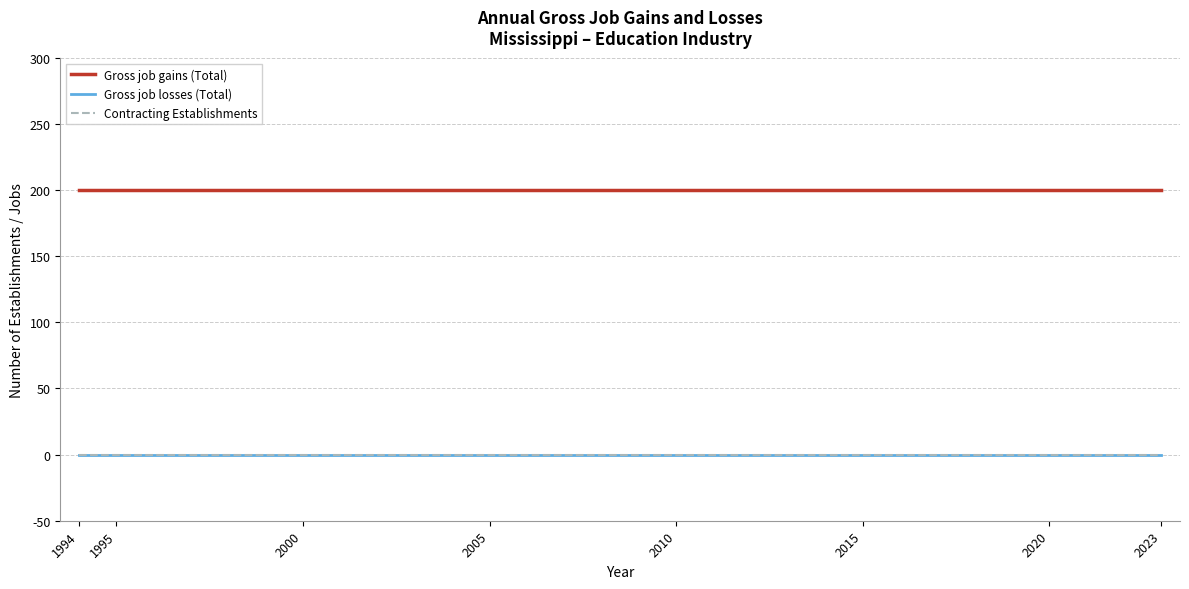

At which label is Gross job gains (Total) closest to 200?

1994